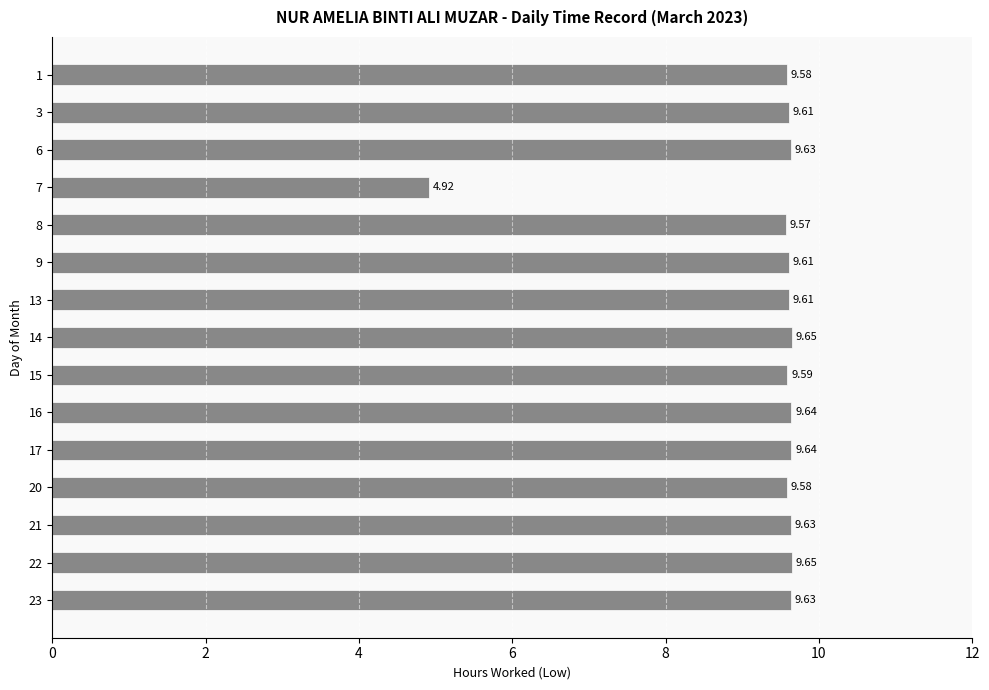

Is it true that the value at 9 is 16.0?

False